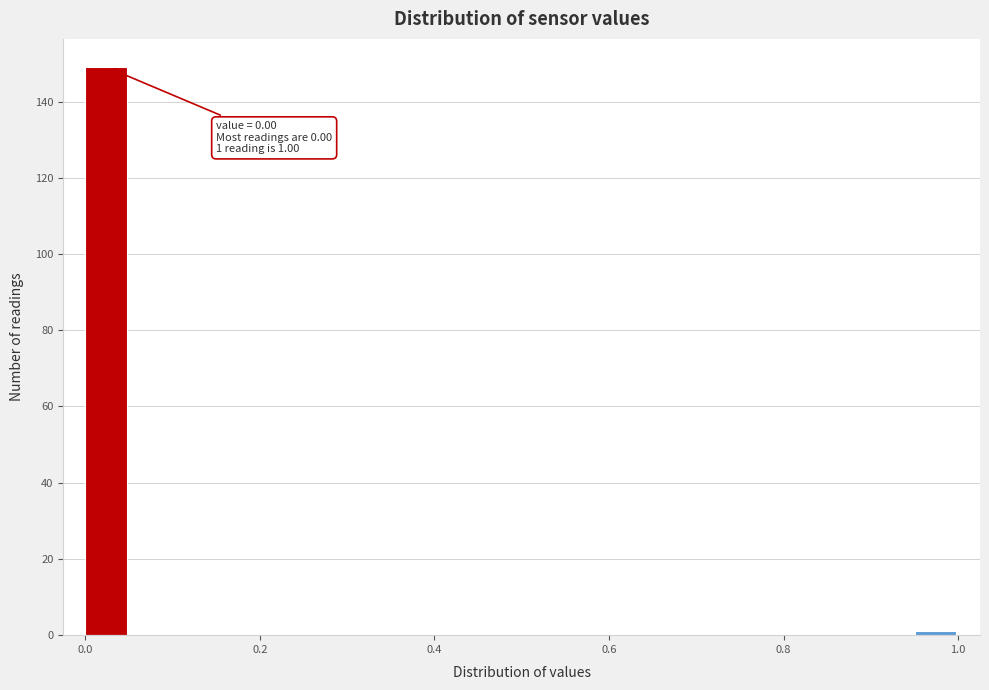

Read against the x-axis, roughly where is the centre of the tallest bar?

0.02